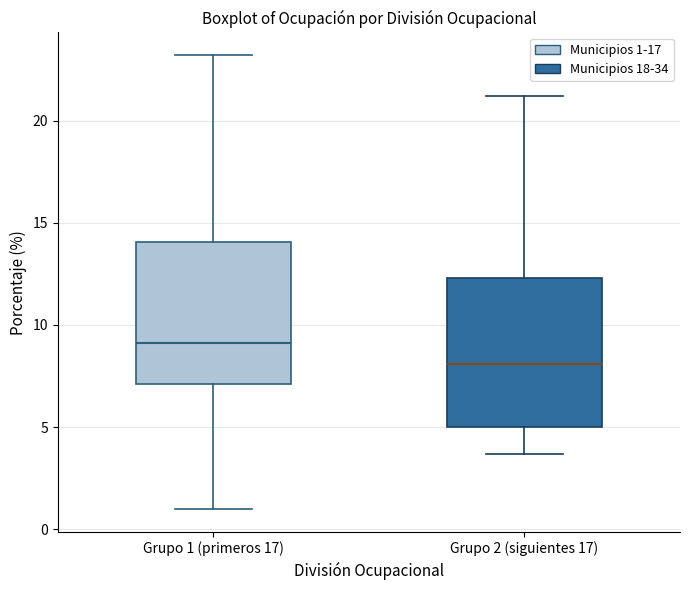

Reading left to right, transcribe this box plot: for each box, give where its median line is, the range the box spans, and where its two whiskers end, as read against the y-axis. The values are not printed on the chart, so give them approximately, as read against the axis.

Grupo 1 (primeros 17): median 9.0, box 7.0 to 14.0, whiskers 1.0 to 23.0
Grupo 2 (siguientes 17): median 8.0, box 5.0 to 12.5, whiskers 3.5 to 21.0